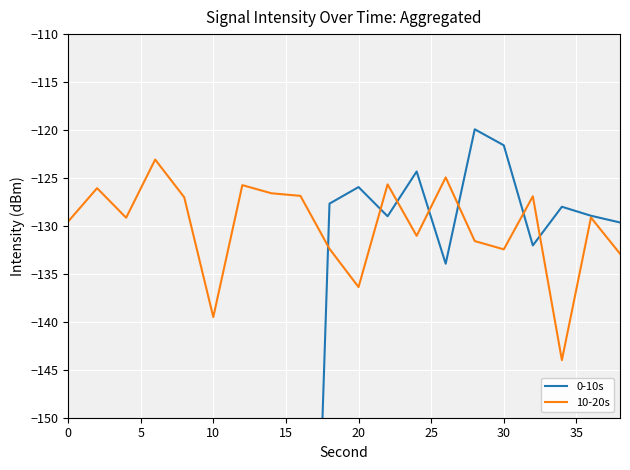

True or false: 10-20s has a value of -235.7 at 30.

False